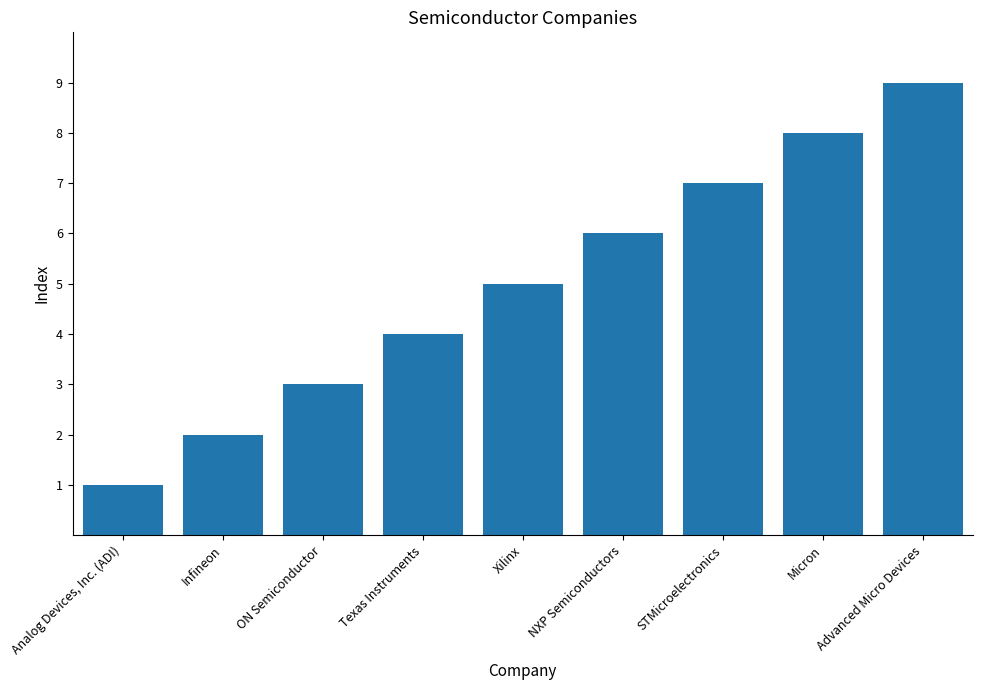

What position from the left is Micron?

8